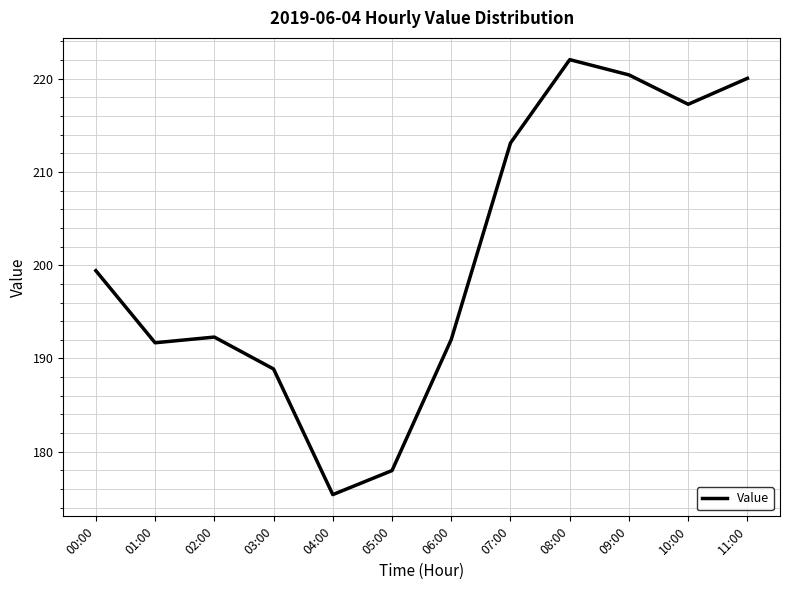

What position from the right is 08:00?

4